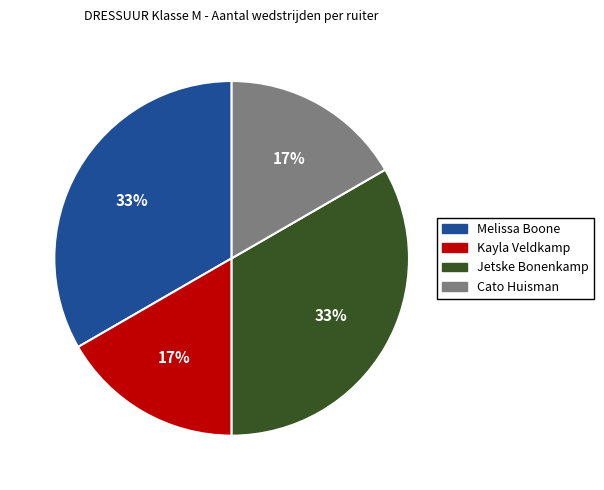

Is there a majority slice in this chart?

No